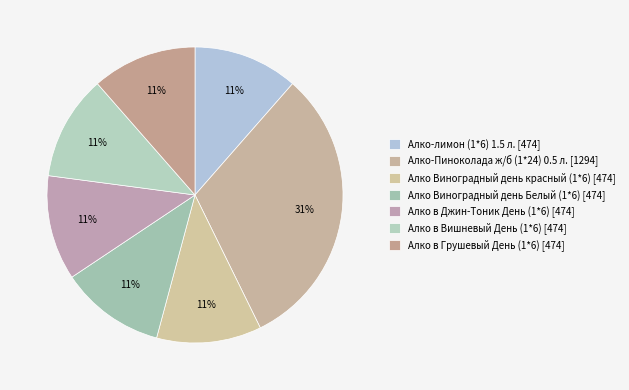

Which slice is the largest?

Алко-Пиноколада ж/б (1*24) 0.5 л. [1294]